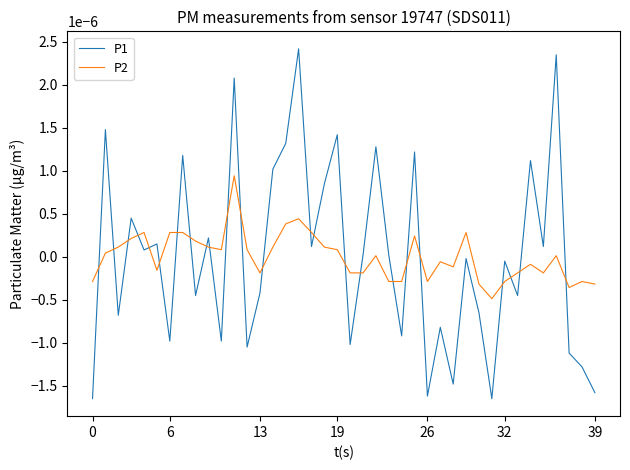

List the series in order of their peak value, highest first.

P1, P2